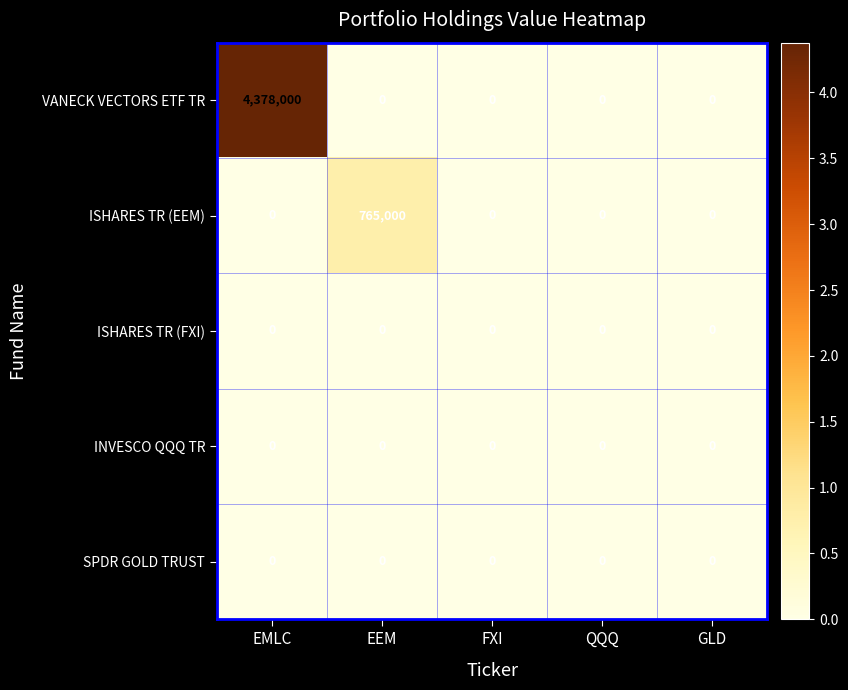

Which series has the largest total across all categories?

VANECK VECTORS ETF TR